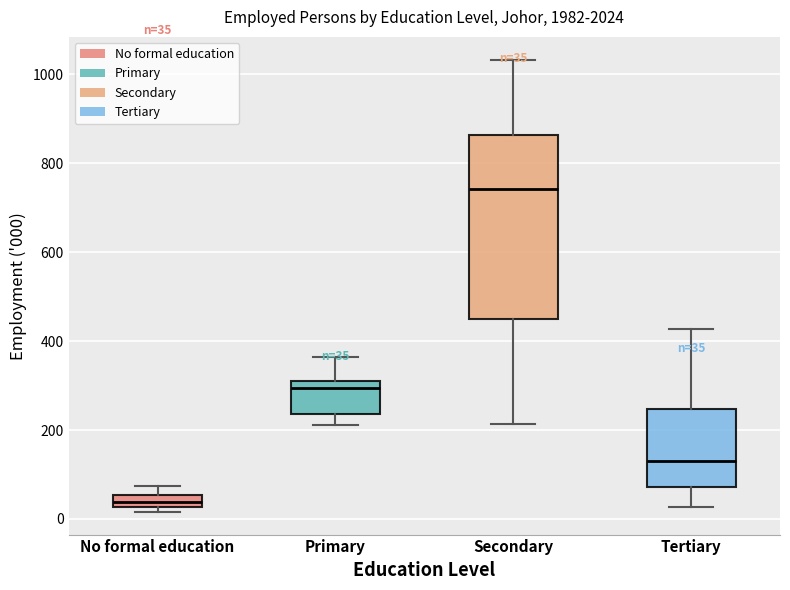

Which box is the tallest, from its lower edge to its upper edge?

Secondary